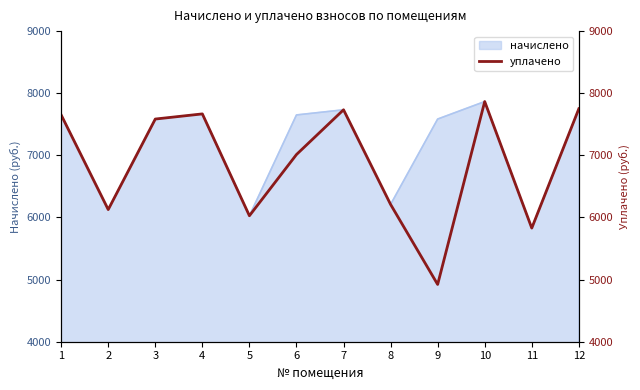

Which has a higher value, 3 or 8?

3